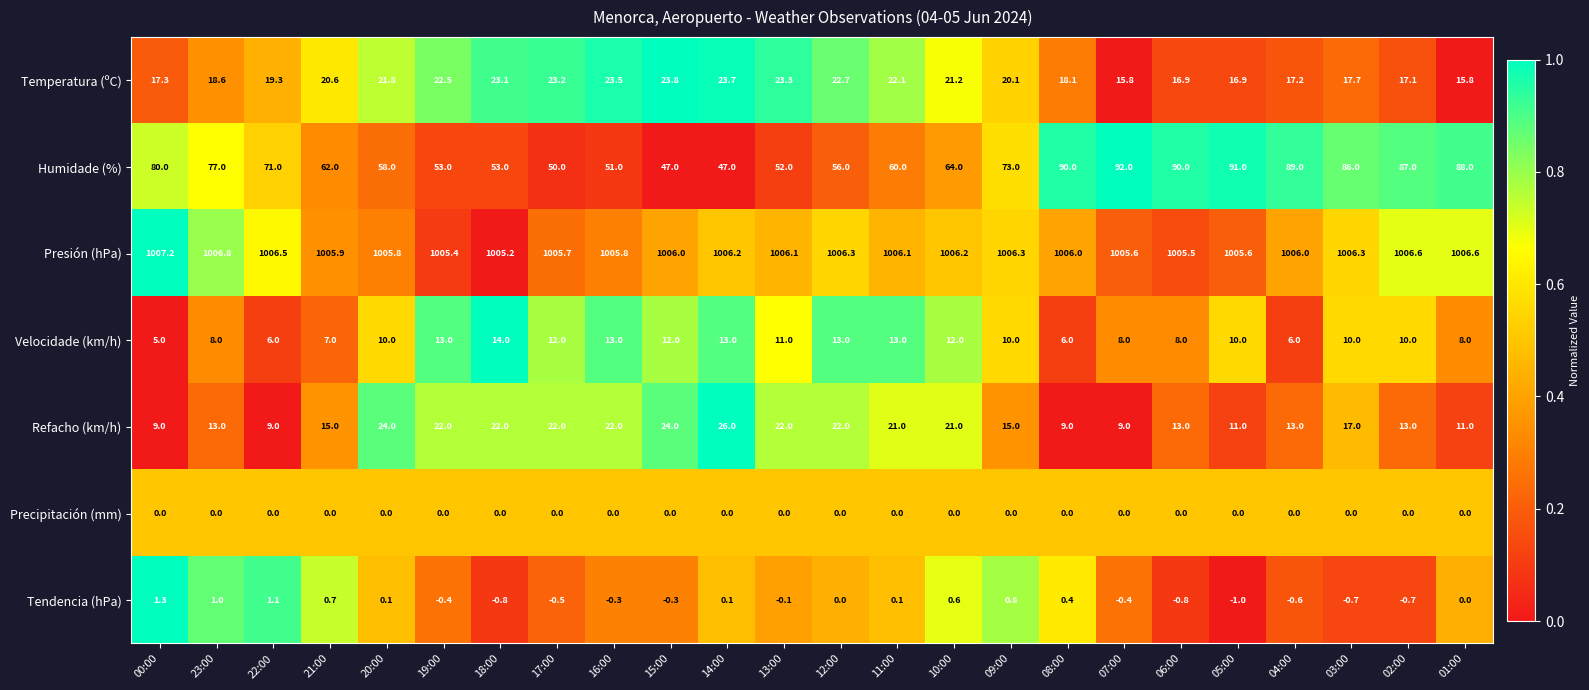

At 19:00, list the series in order from largest to smallest.

Presión (hPa), Humidade (%), Temperatura (ºC), Refacho (km/h), Velocidade (km/h), Precipitación (mm), Tendencia (hPa)